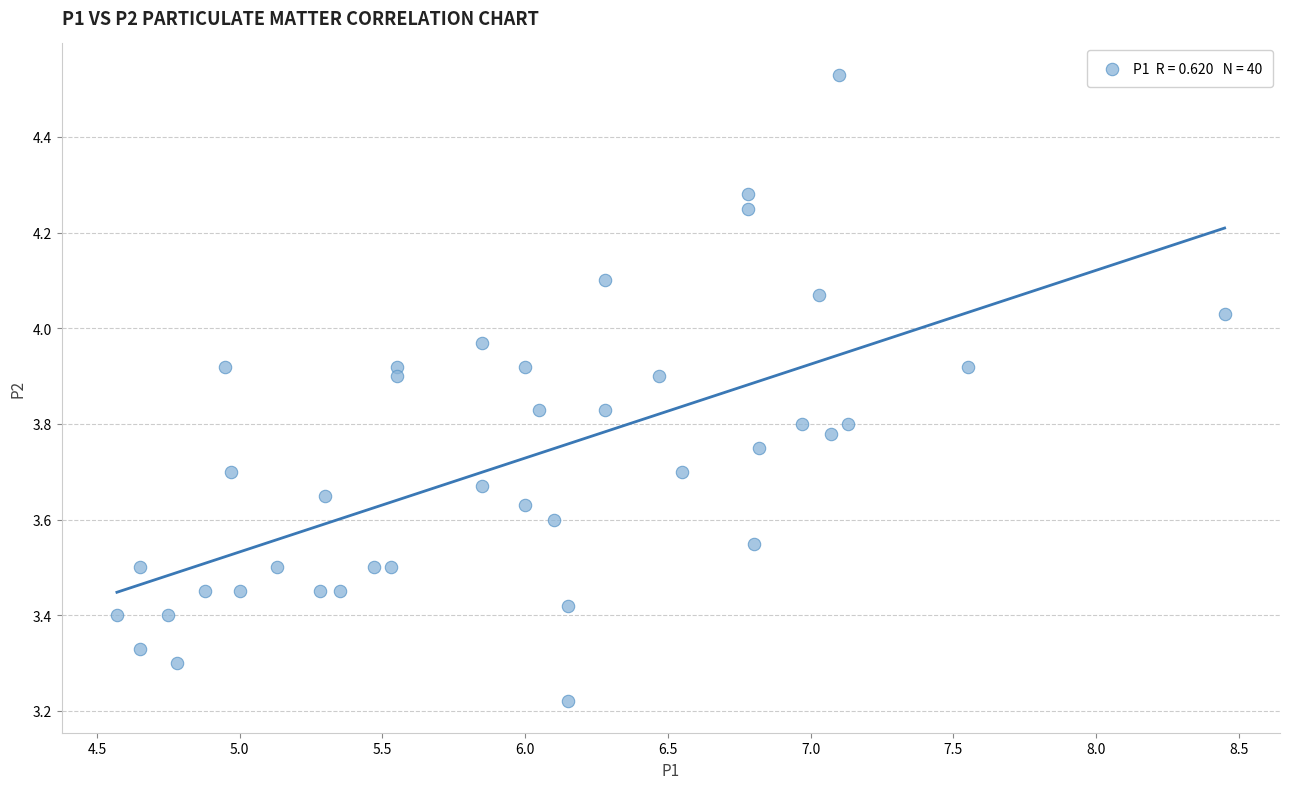

Count the number of points in this scatter plot.

40